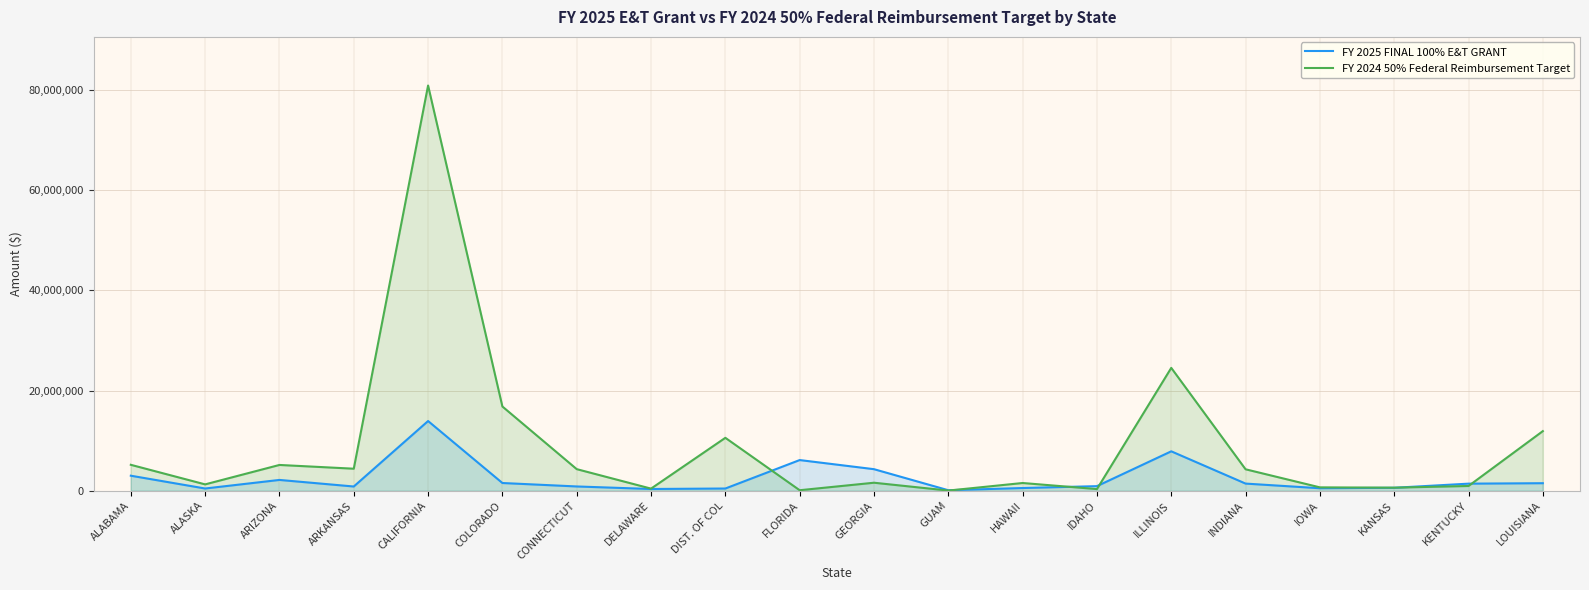

True or false: FY 2025 FINAL 100% E&T GRANT has more than 1 interior local peaks.

True